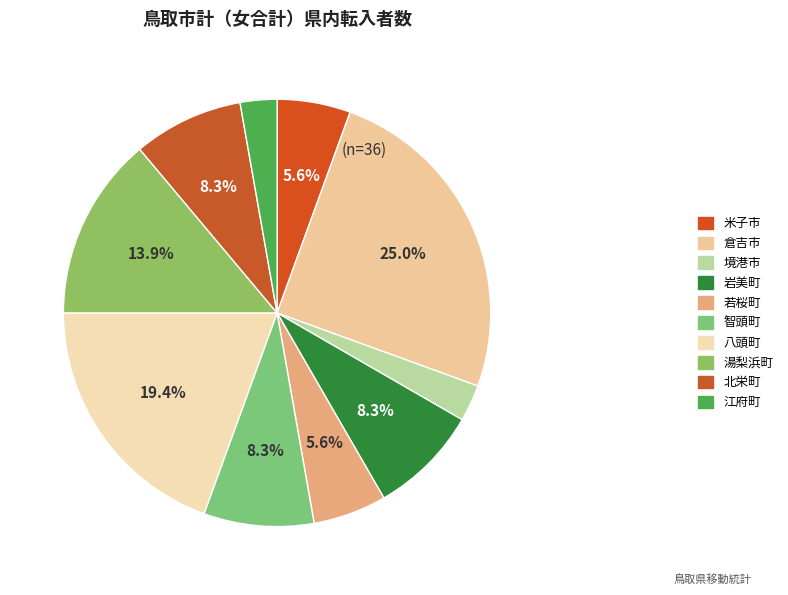

What is the smallest slice in the pie chart?

境港市